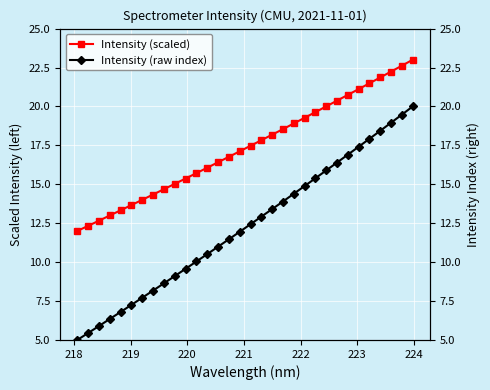

True or false: Intensity (scaled) and Intensity (raw index) intersect in this chart.

False